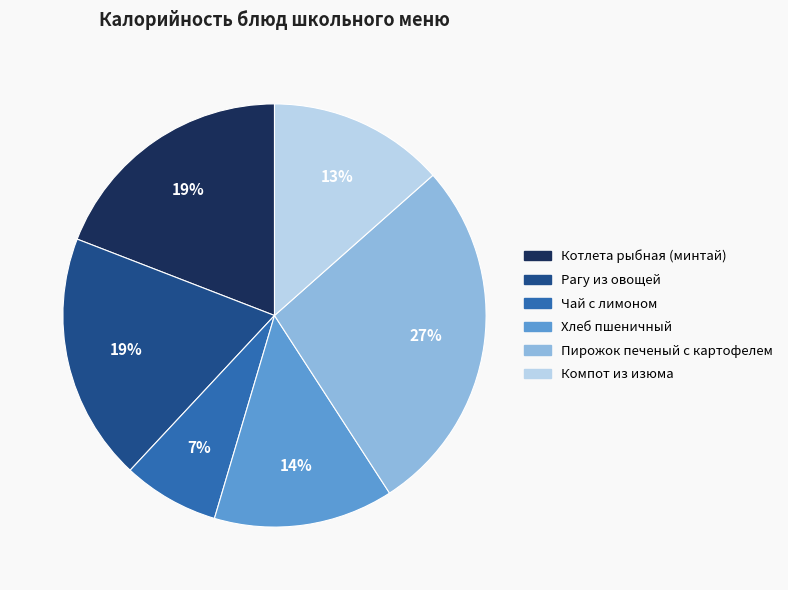

True or false: Хлеб пшеничный accounts for 14% of the total.

True